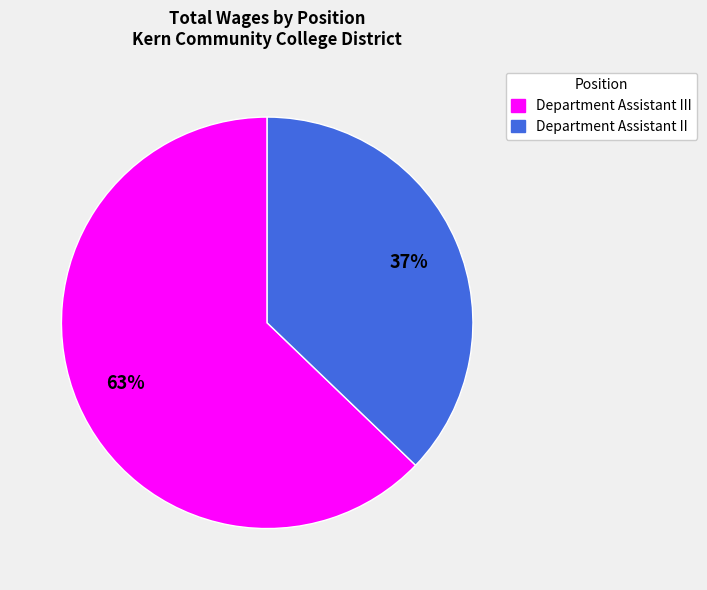

Does any single category account for the majority?

Yes